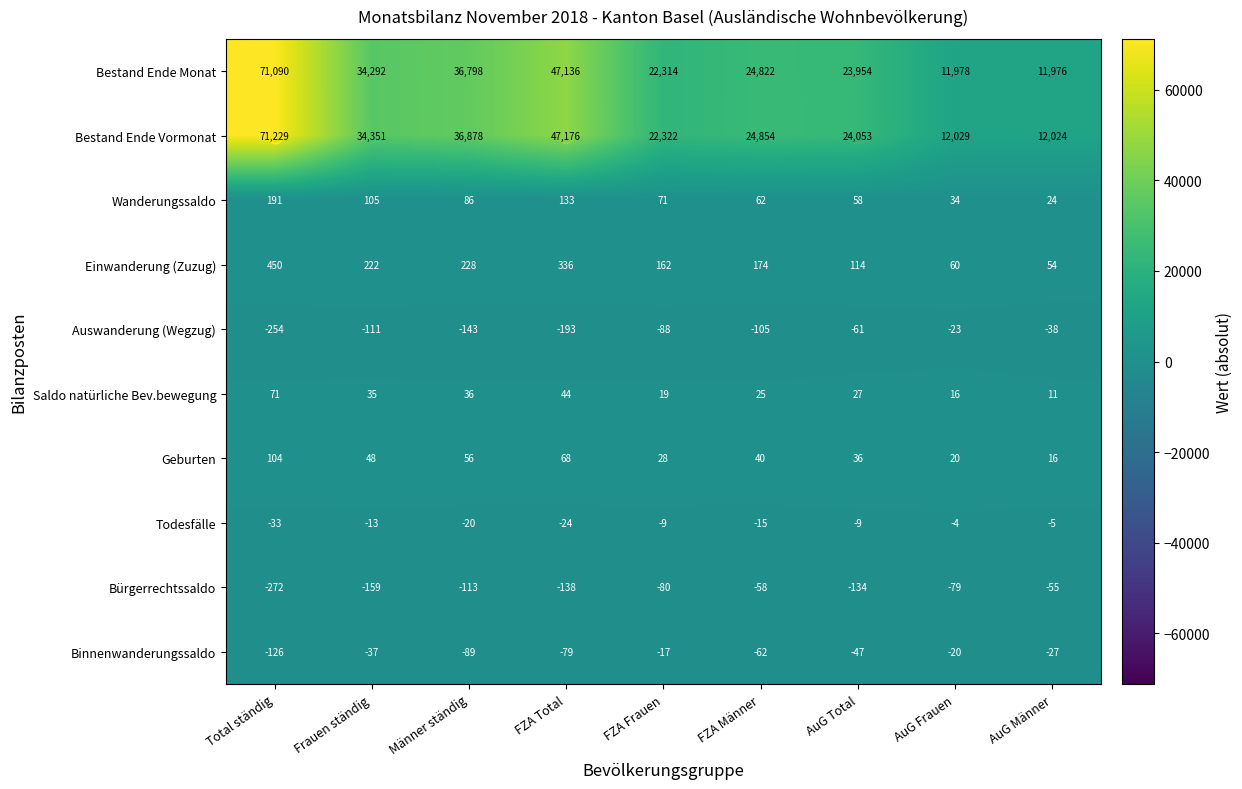

At which category does the chart reach its minimum across all series?

Total ständig